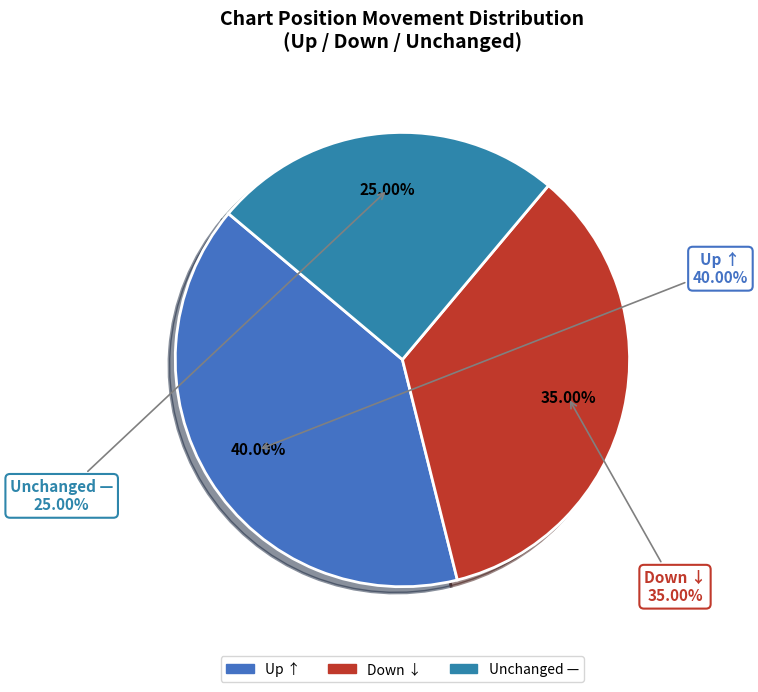

Is it true that down is 24% of the pie?

False